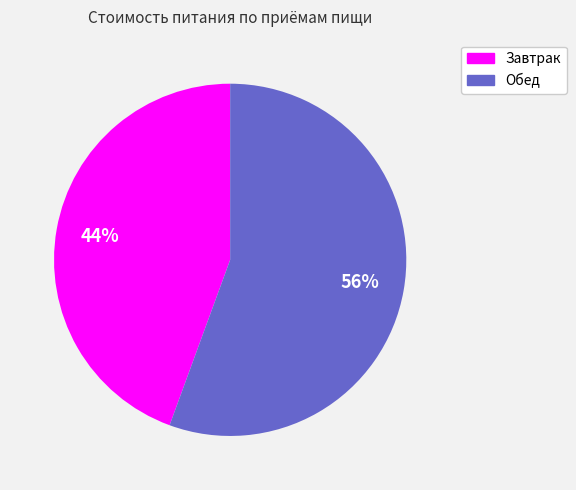

Count the number of slices in the pie.

2